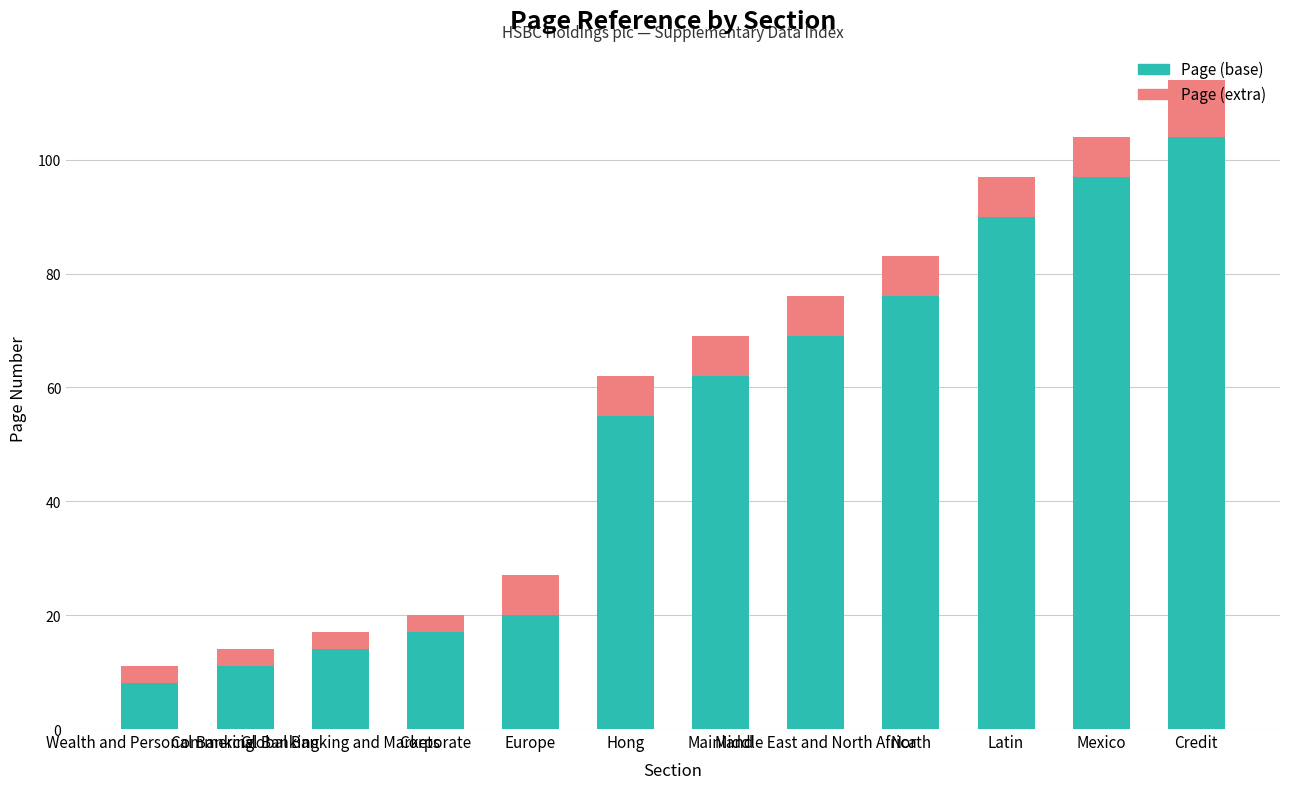

What is the maximum value for Page (base)?

104